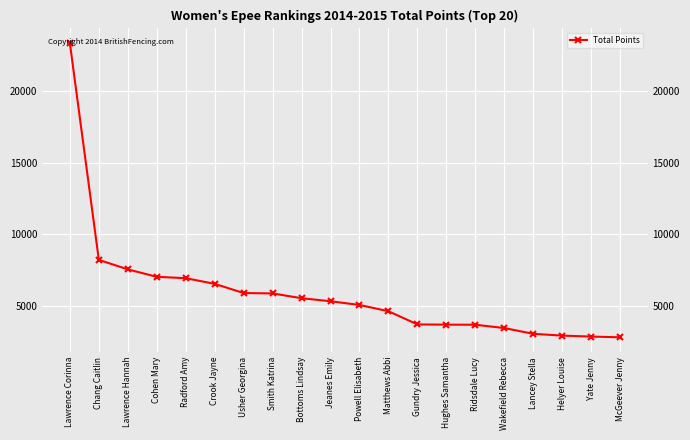

What is the smallest value displayed?

2790